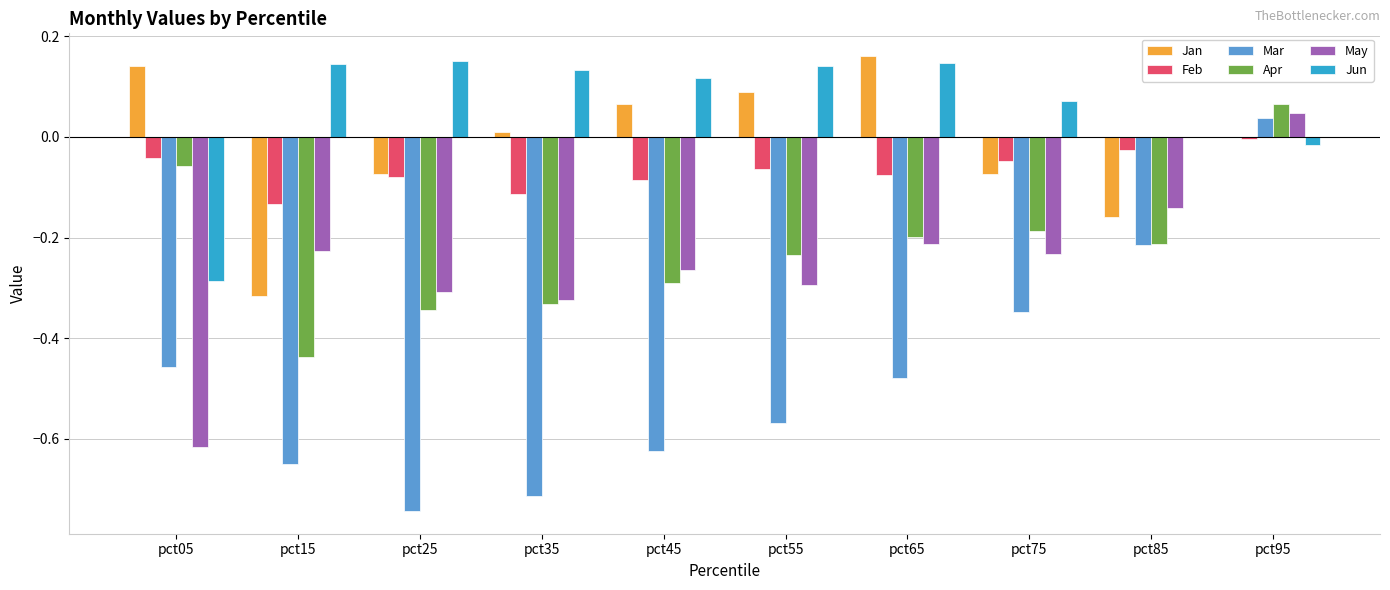

Is the value of Jan at pct15 greater than the value of Jun at pct05?

No